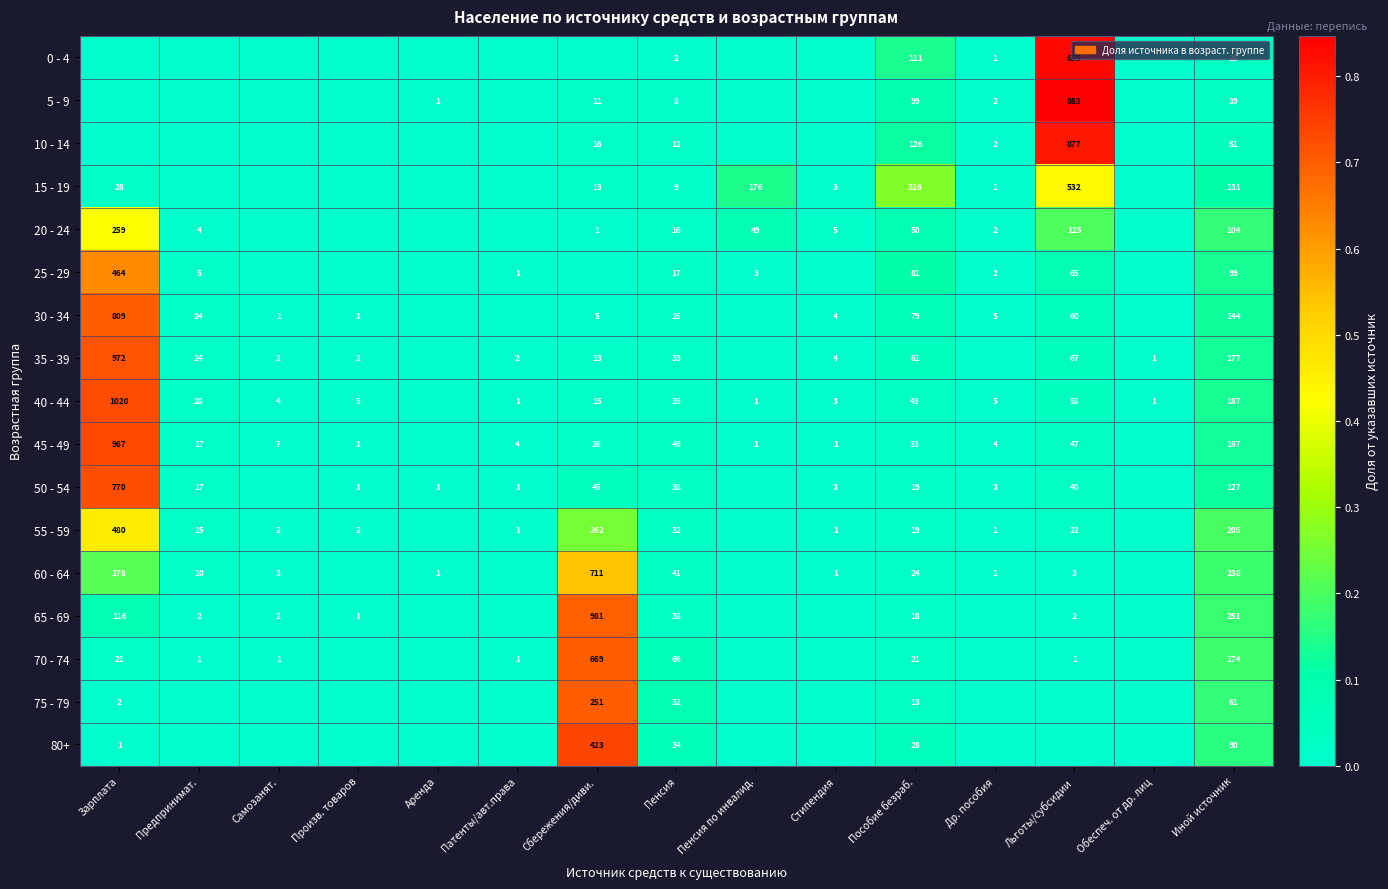

At which category is the sum across all series the highest?

Зарплата